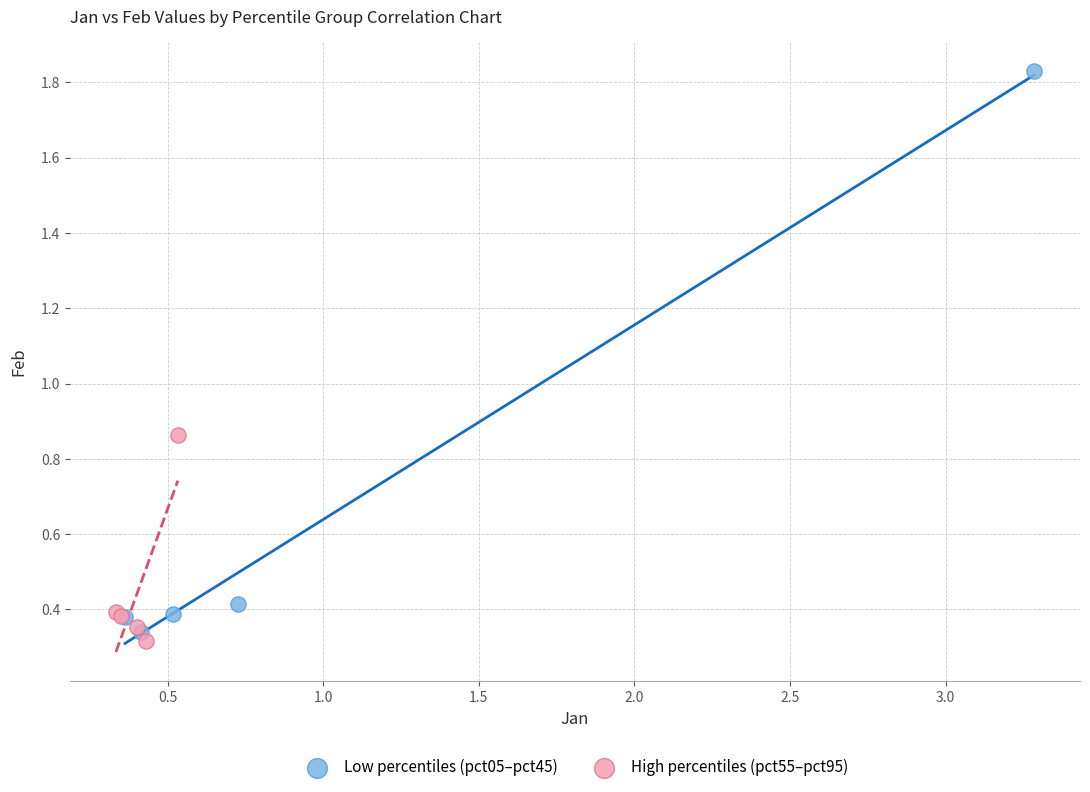

Which series contains the highest Y value?

Low percentiles (pct05–pct45)